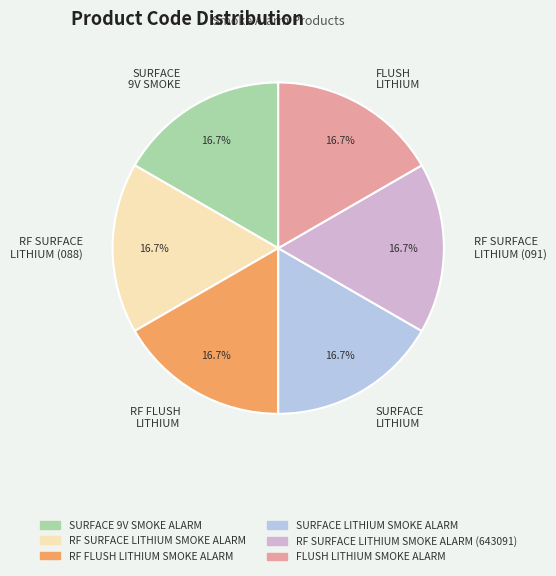

What percentage is NOT represented by FLUSH LITHIUM?

83.3%